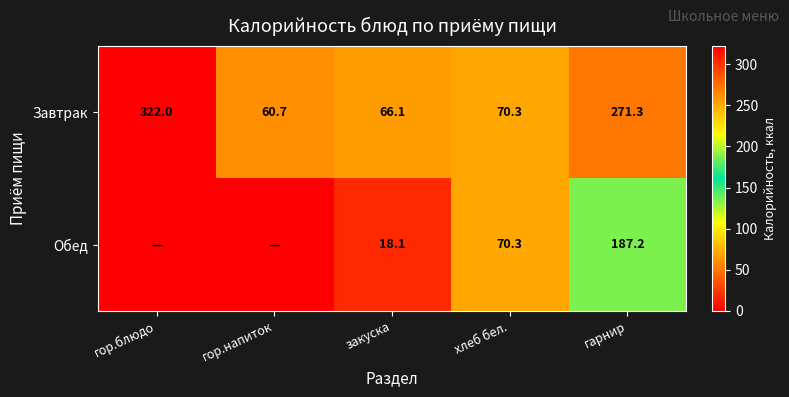

List the labels in order of Завтрак value, largest first.

гор.блюдо, гарнир, хлеб бел., закуска, гор.напиток